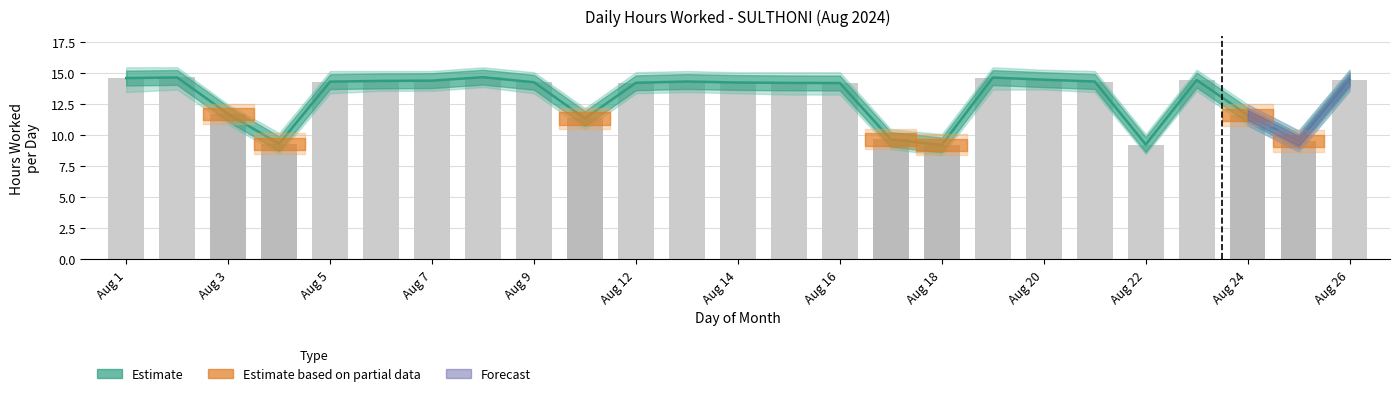

What is the change in value from Aug 3 to 22?

-3.0